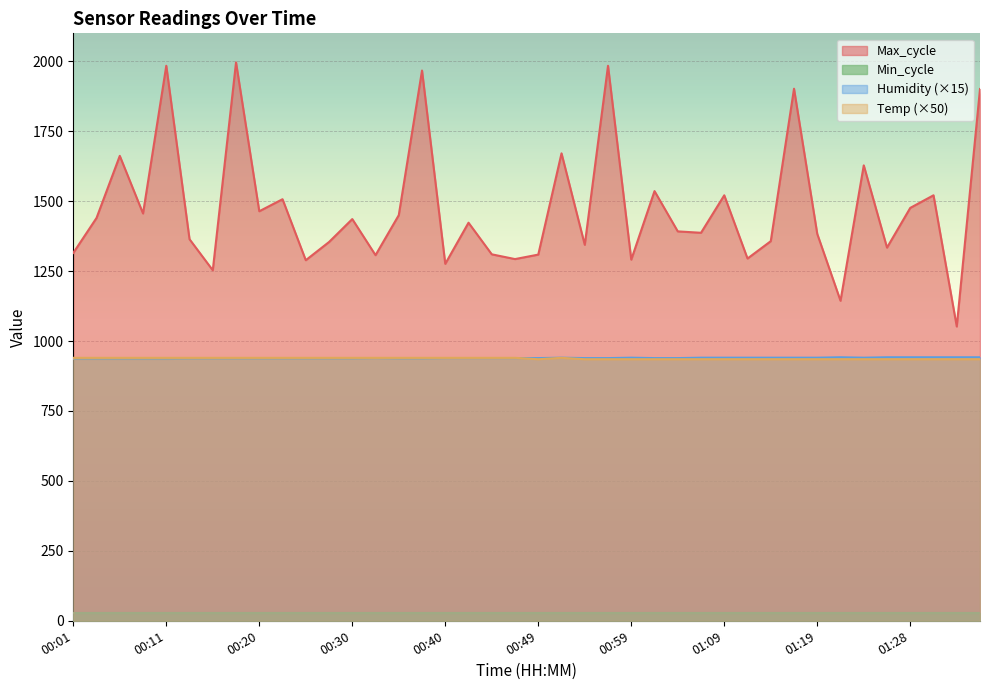

What is the average value of the Temp series?

937.6